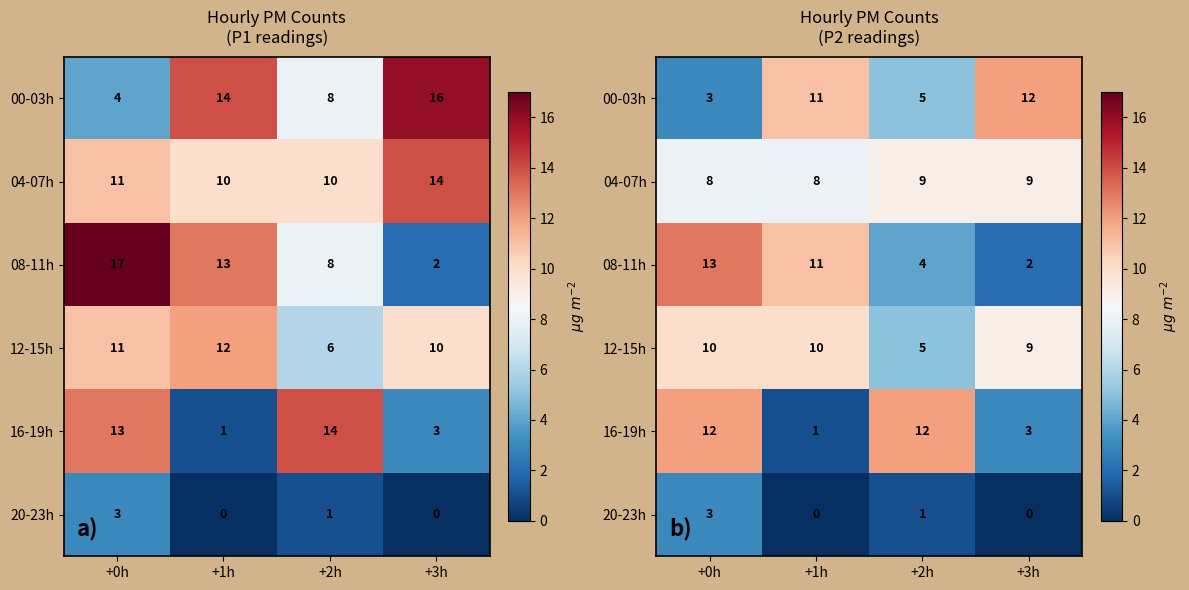

How many categories are shown in the chart?

4